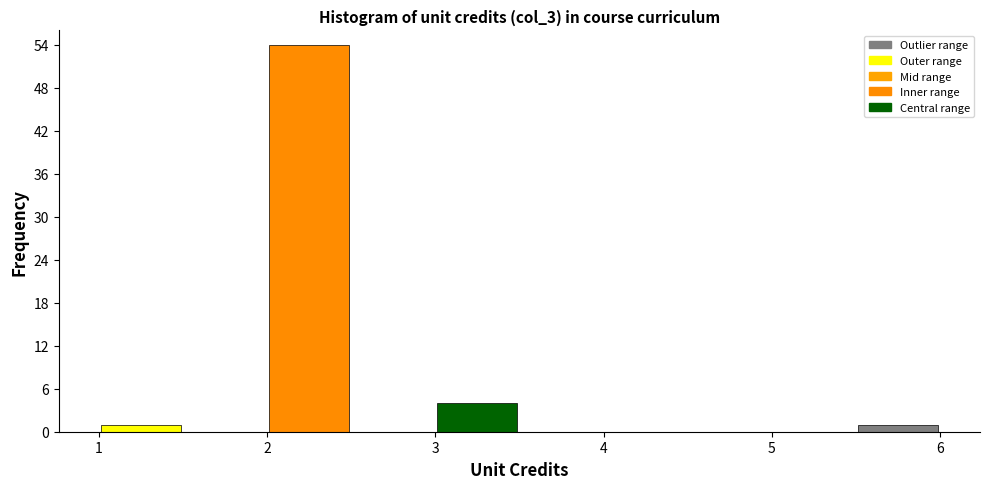

Reading left to right, transcribe this chart: for each bar, give the range it covers on the x-axis and its height. The values are not printed on the chart, so give them approximately, as read against the axis.

1.0 to 1.5: 1
1.5 to 2.0: 0
2.0 to 2.5: 54
2.5 to 3.0: 0
3.0 to 3.5: 4
3.5 to 4.0: 0
4.0 to 4.5: 0
4.5 to 5.0: 0
5.0 to 5.5: 0
5.5 to 6.0: 1